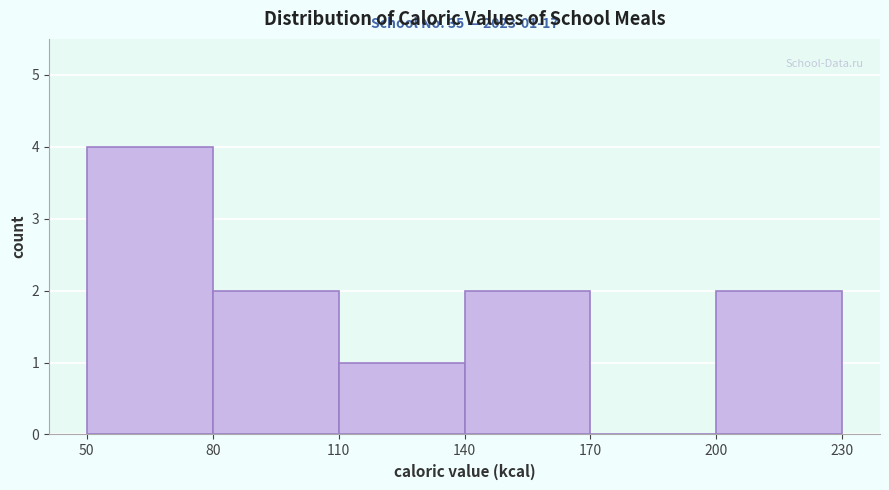

Which range on the x-axis has the tallest bar?

50 to 80